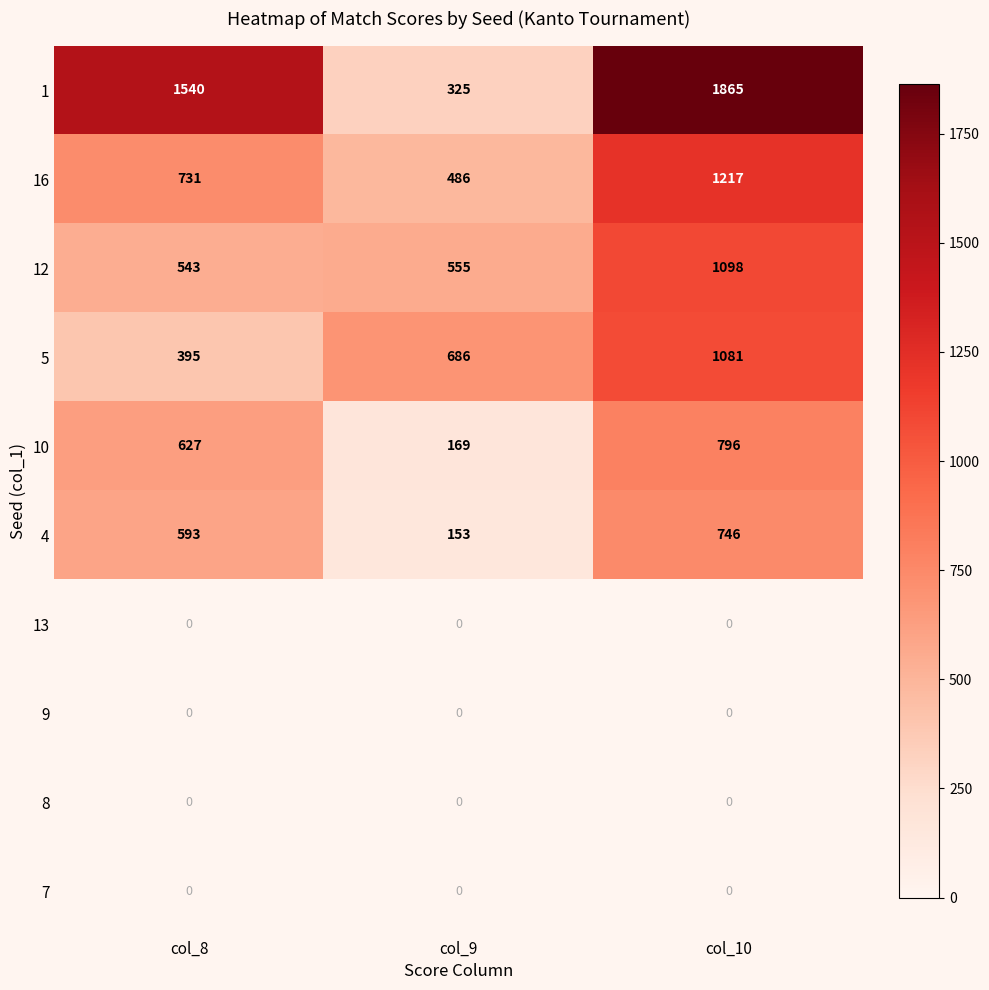

List the labels in order of 4 value, smallest first.

col_9, col_8, col_10